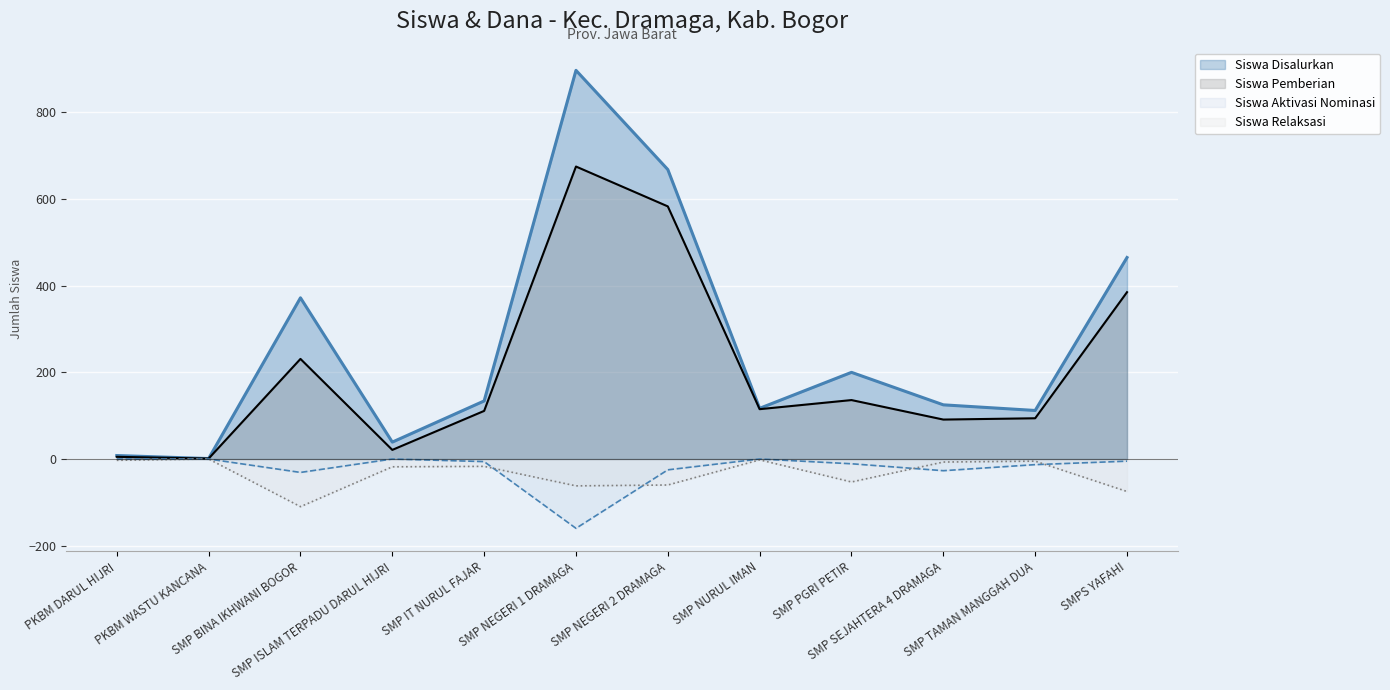

The value of Siswa Pemberian at SMP PGRI PETIR is 136. True or false?

True